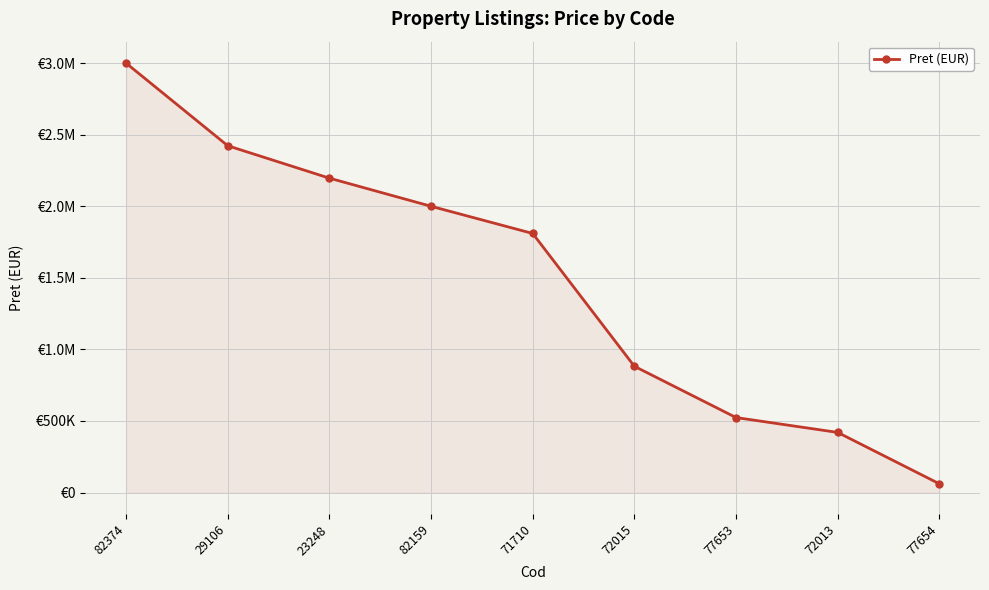

Does the chart have visible grid lines?

Yes